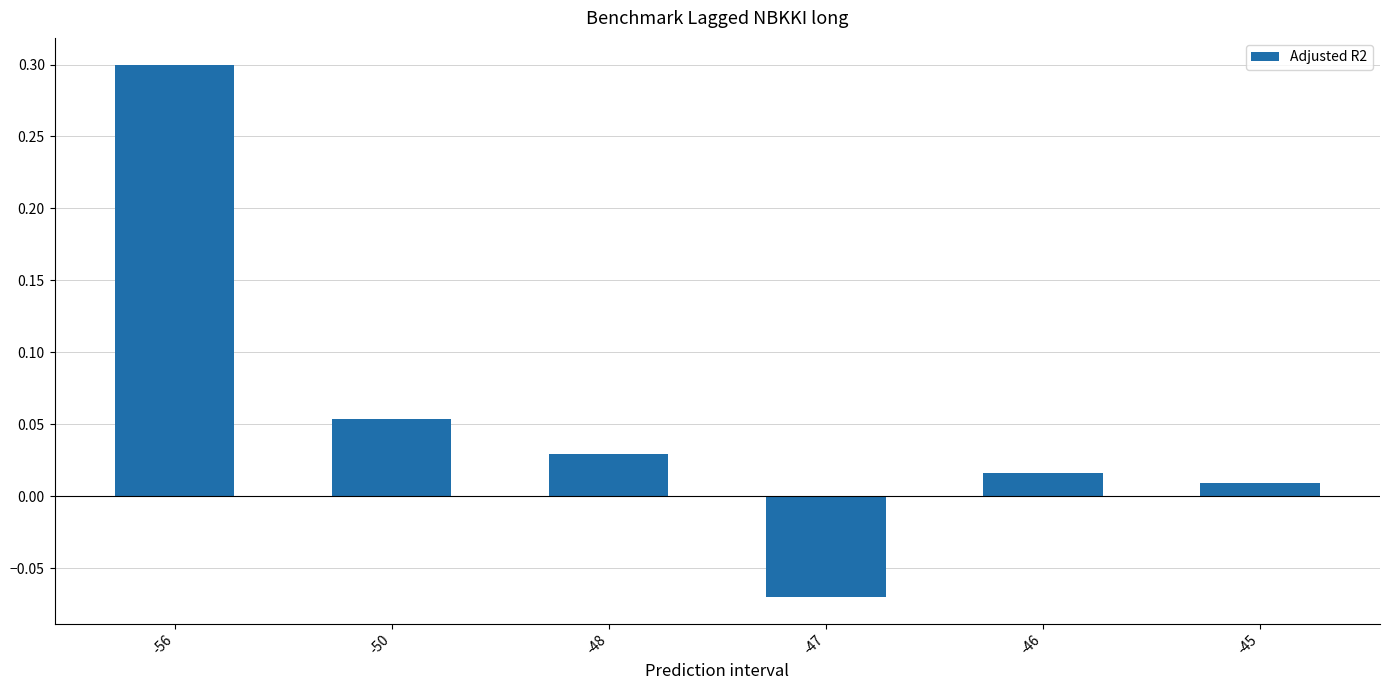

Which category has the lowest value across all series?

-47